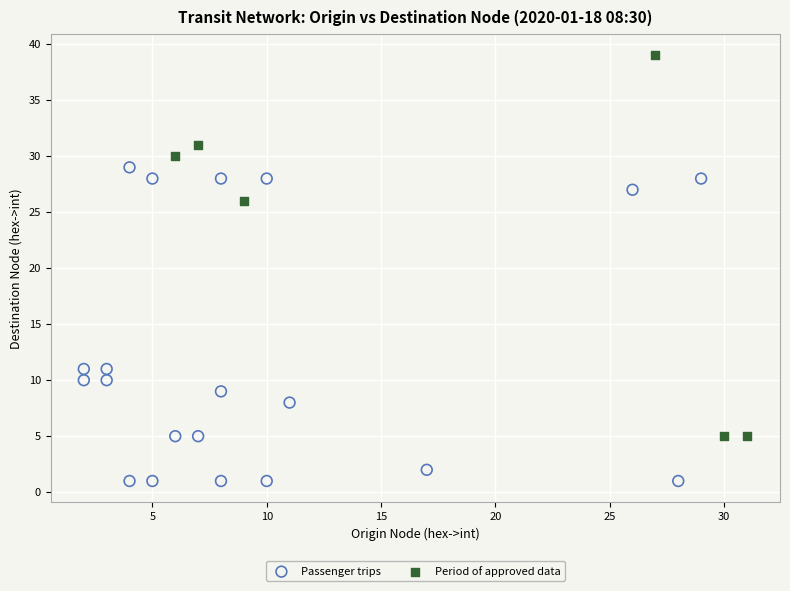

What are all the series names shown in the legend?

Passenger trips, Period of approved data